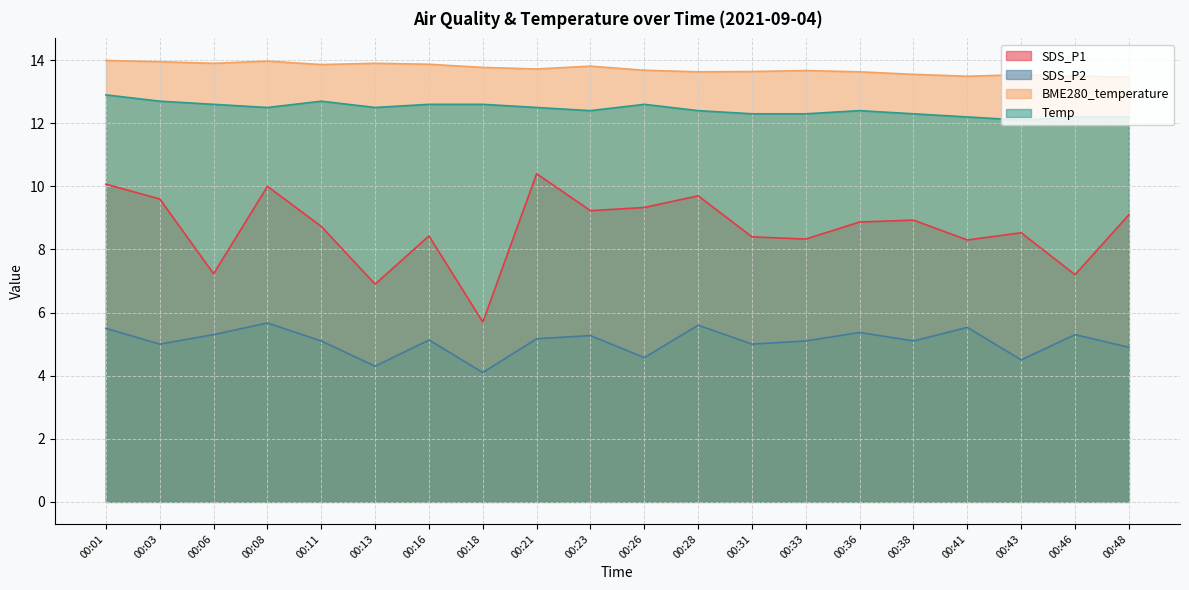

Rank the series by their maximum value, from lowest to highest.

SDS_P2, SDS_P1, Temp, BME280_temperature